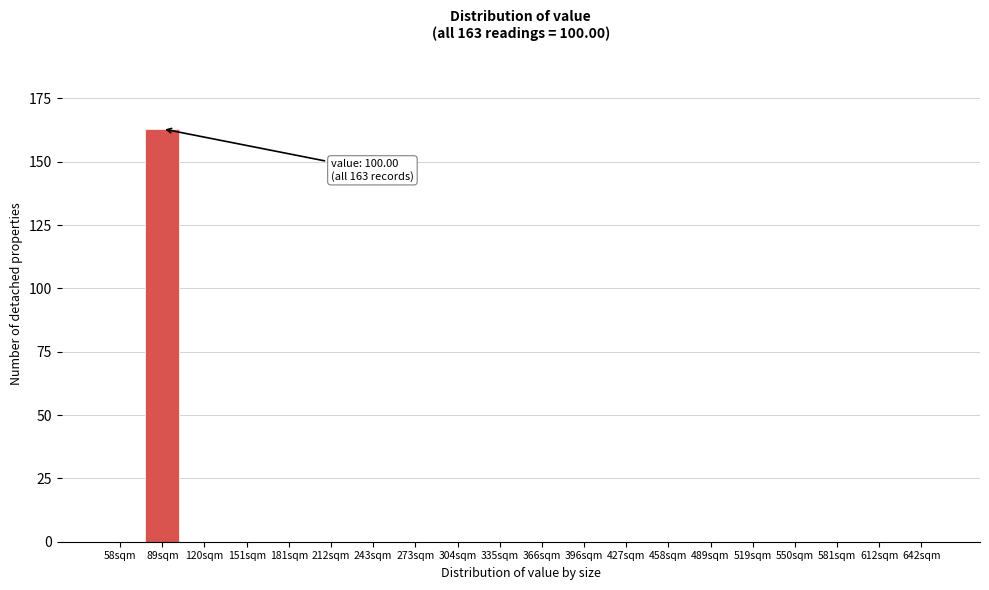

Reading left to right, extract all data points from this chart.

58sqm=0	89sqm=163	120sqm=0	151sqm=0	181sqm=0	212sqm=0	243sqm=0	273sqm=0	304sqm=0	335sqm=0	366sqm=0	396sqm=0	427sqm=0	458sqm=0	489sqm=0	519sqm=0	550sqm=0	581sqm=0	612sqm=0	642sqm=0